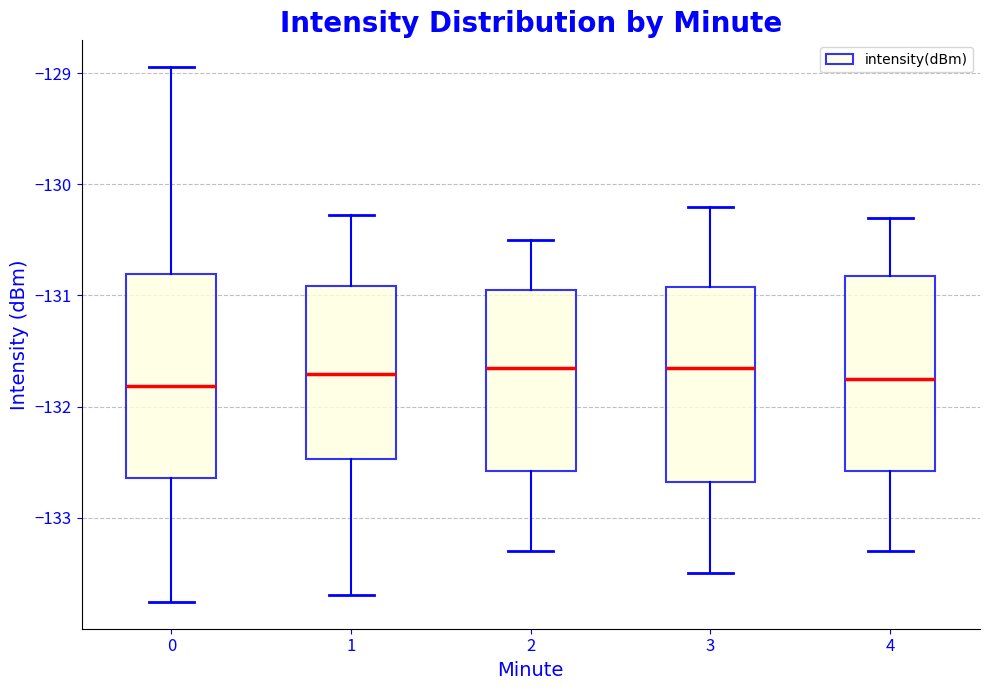

Reading left to right, transcribe this box plot: for each box, give where its median line is, the range the box spans, and where its two whiskers end, as read against the y-axis. The values are not printed on the chart, so give them approximately, as read against the axis.

0: median -131.8, box -132.6 to -130.8, whiskers -133.8 to -128.9
1: median -131.7, box -132.5 to -130.9, whiskers -133.7 to -130.3
2: median -131.6, box -132.6 to -130.9, whiskers -133.3 to -130.5
3: median -131.6, box -132.7 to -130.9, whiskers -133.5 to -130.2
4: median -131.7, box -132.6 to -130.8, whiskers -133.3 to -130.3